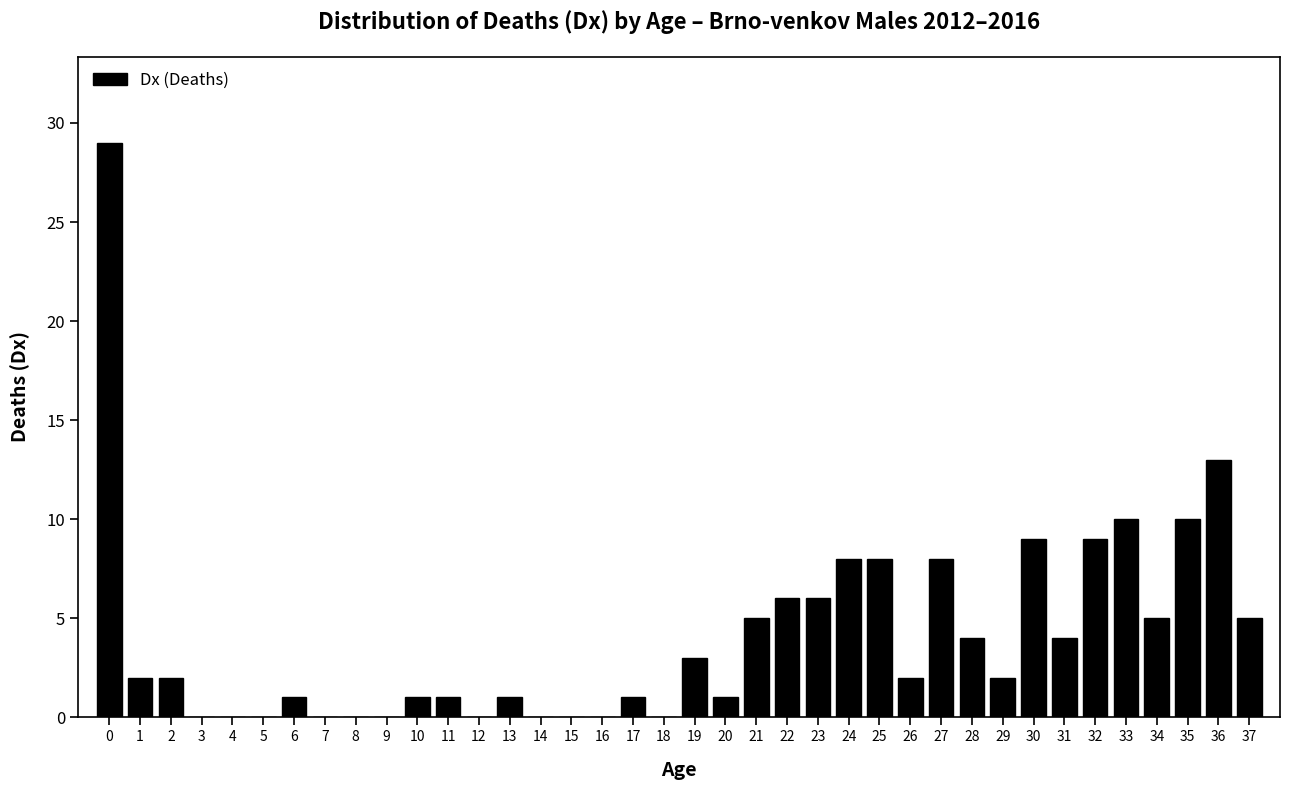

What is the maximum value shown in the chart?

29